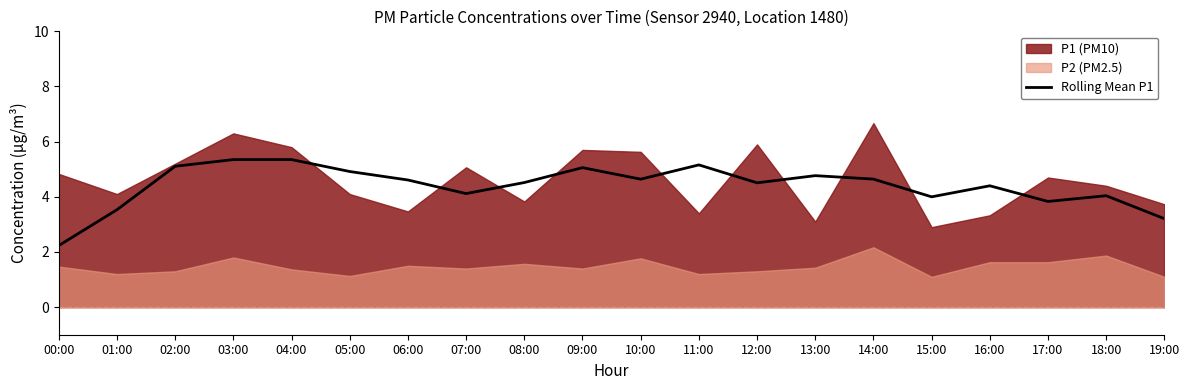

Where is the data nearest to the value 3?

19:00